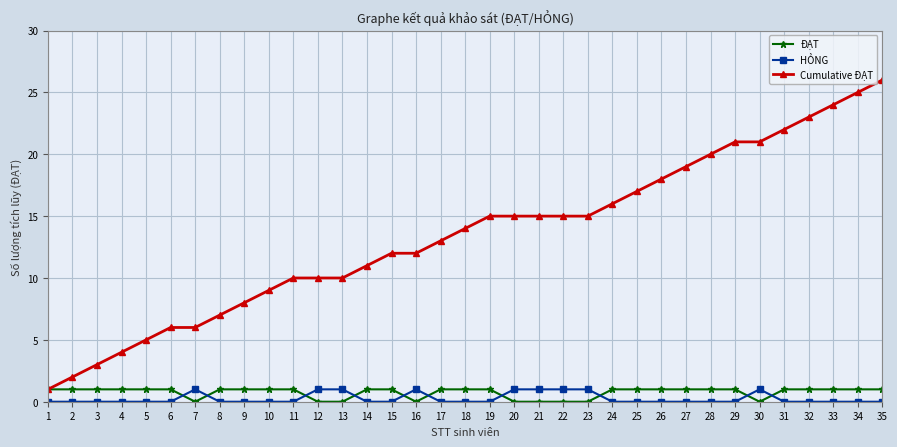

How many lines are shown in the chart?

3